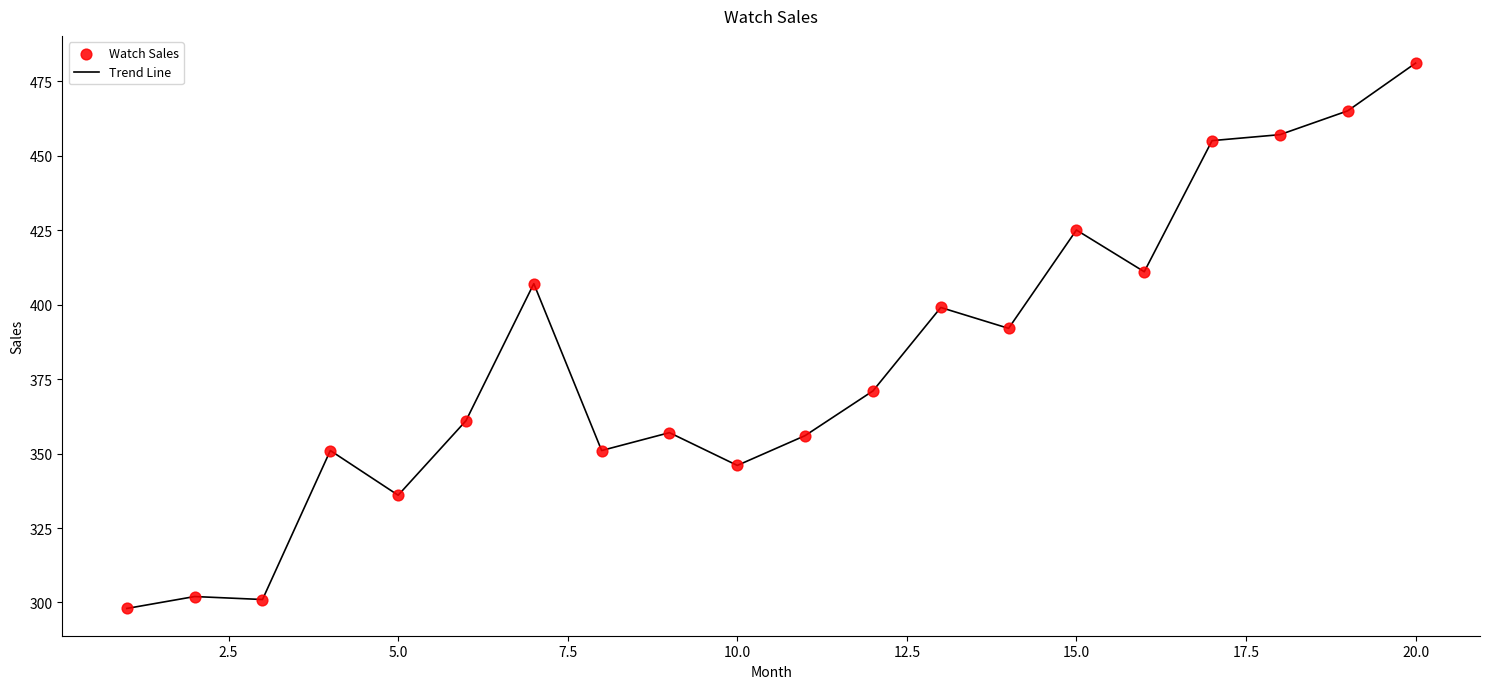

What is the maximum value shown in the chart?

481